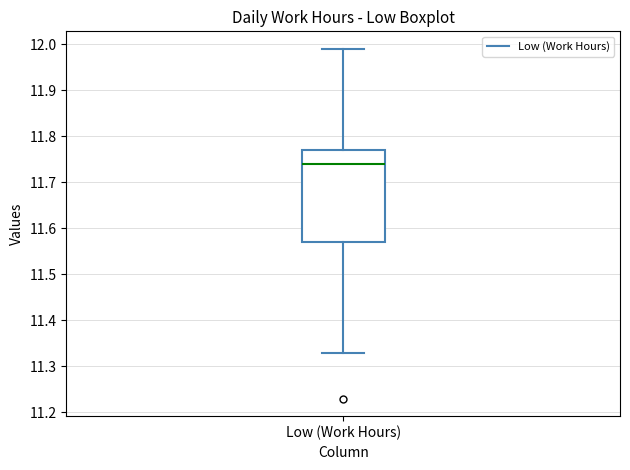

Where is the upper edge of the box for Low (Work Hours) on the y-axis? The values are not printed on the chart, so give them approximately, as read against the axis.

11.77